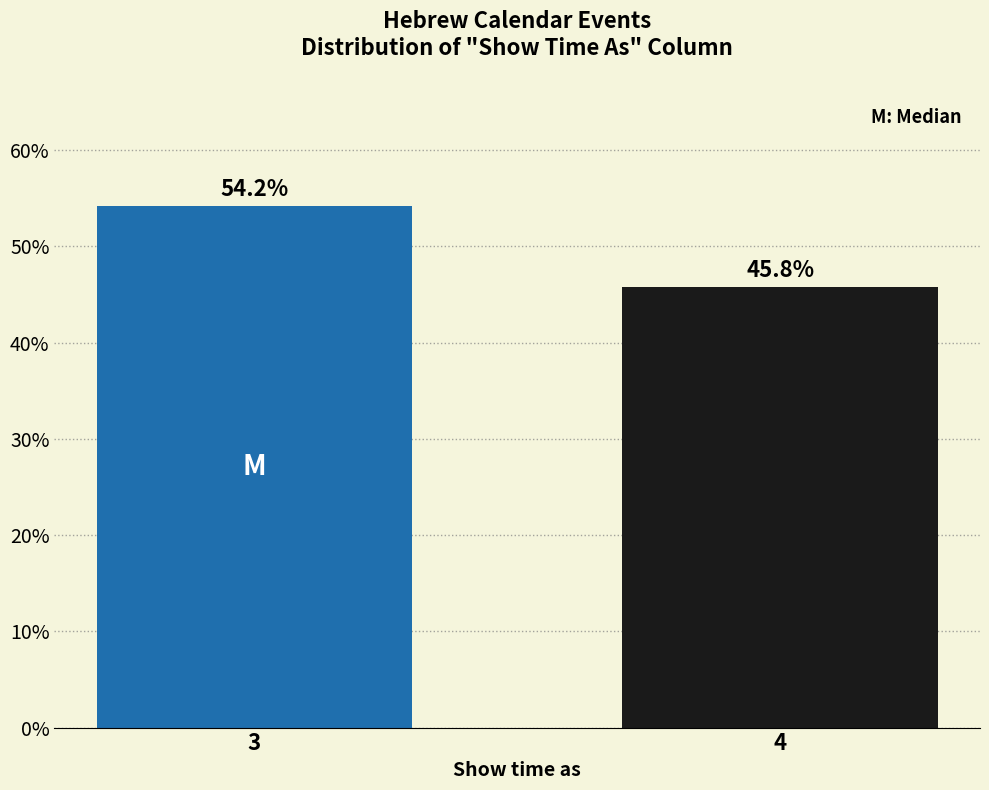

Reading left to right, list all the values displayed in this chart.

54.2	45.8